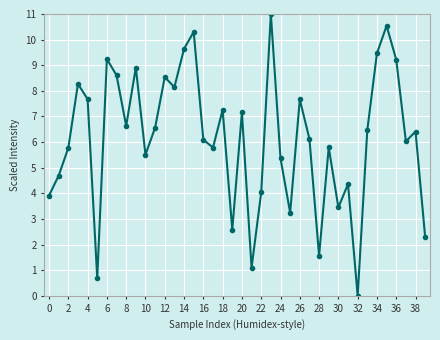

How many points are higher than both their immediate neighbors (excluding endpoints)?

13